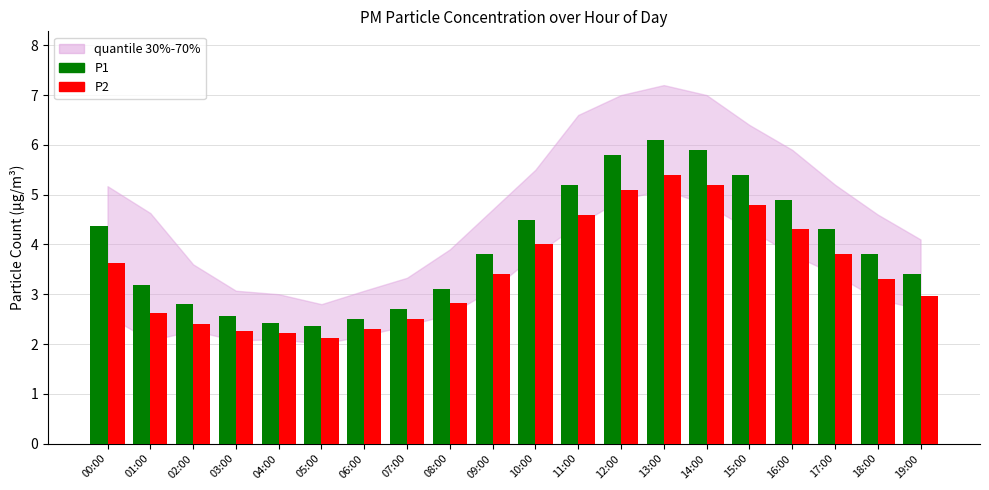

What is the label of the 7th bar from the left?

06:00